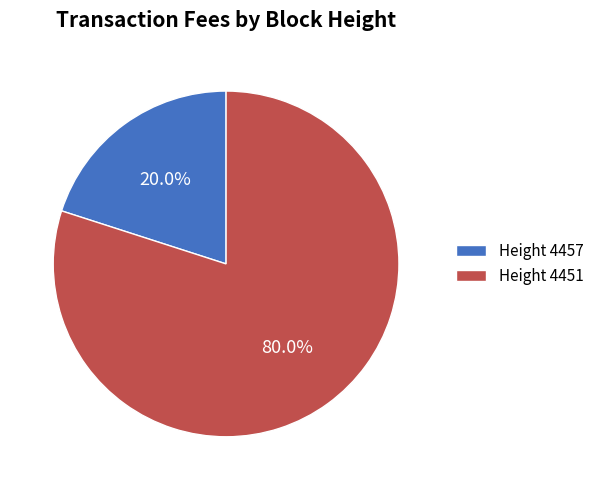

Which has a higher value, Height 4451 or Height 4457?

Height 4451